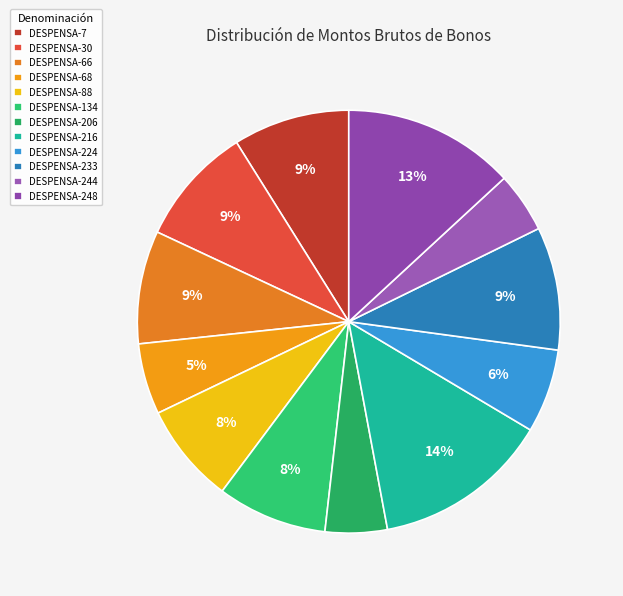

To the nearest percent, what is the difference between the DESPENSA-216 and DESPENSA-206 slice percentages?

9%